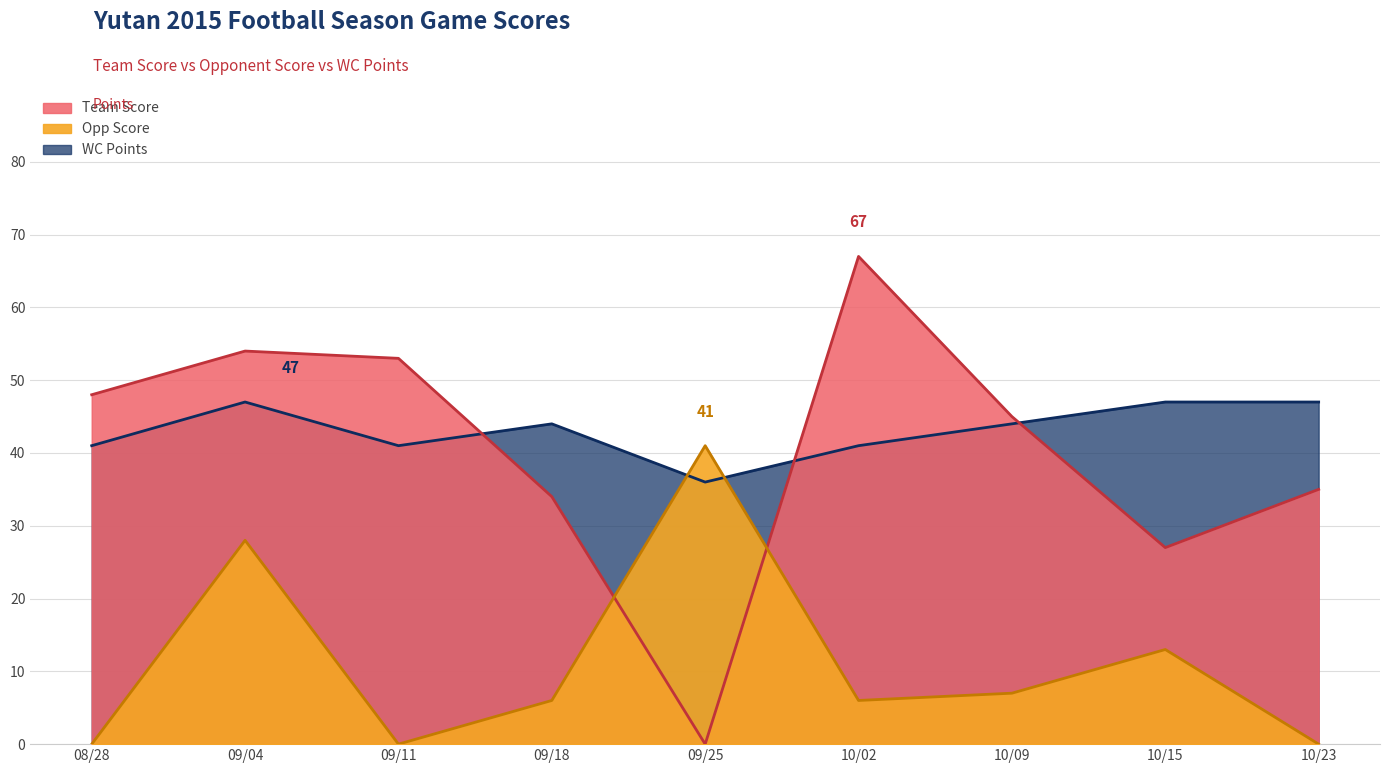

Which has a higher value, 09/18 or 10/02?

10/02